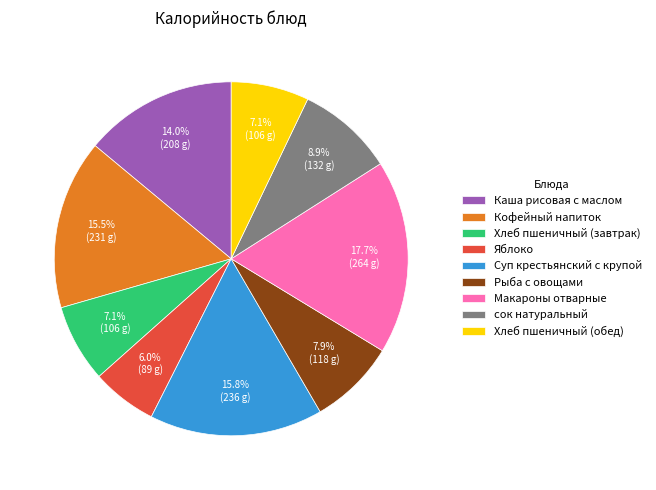

Do Хлеб пшеничный (завтрак) and Каша рисовая с маслом together represent more than half of the pie?

No